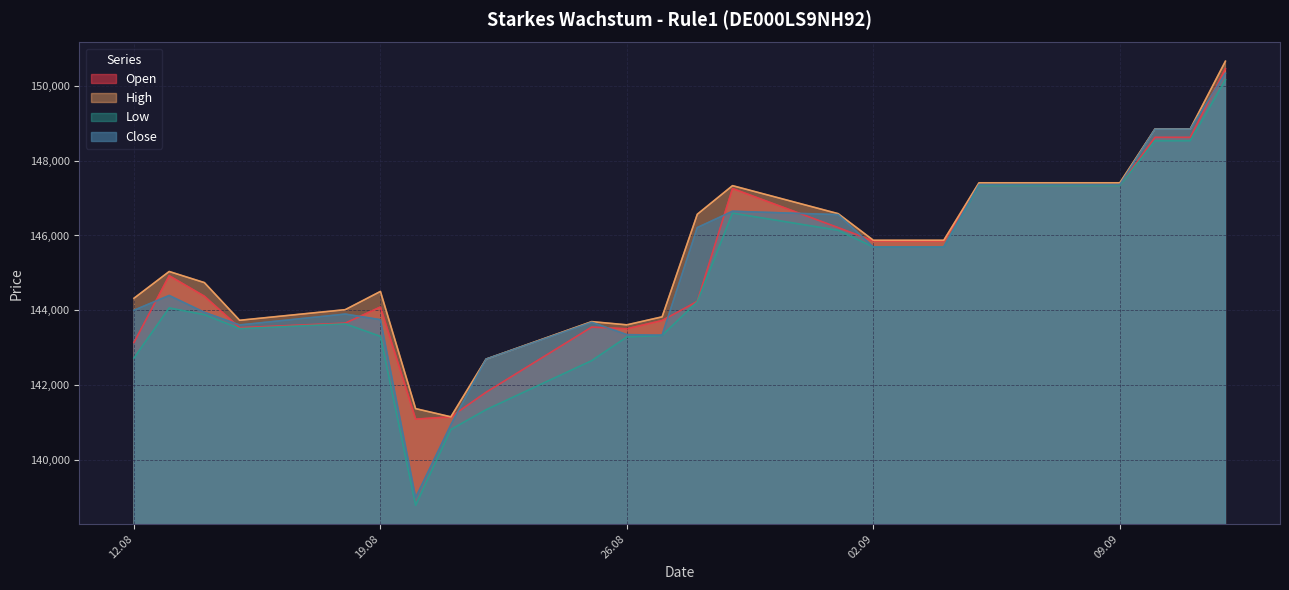

At which category does Open reach its first local valley?

15.08.2025